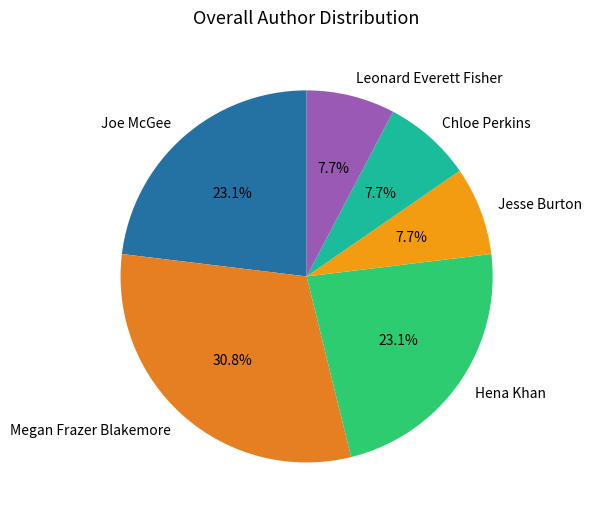

Is Joe McGee the majority of the pie?

No